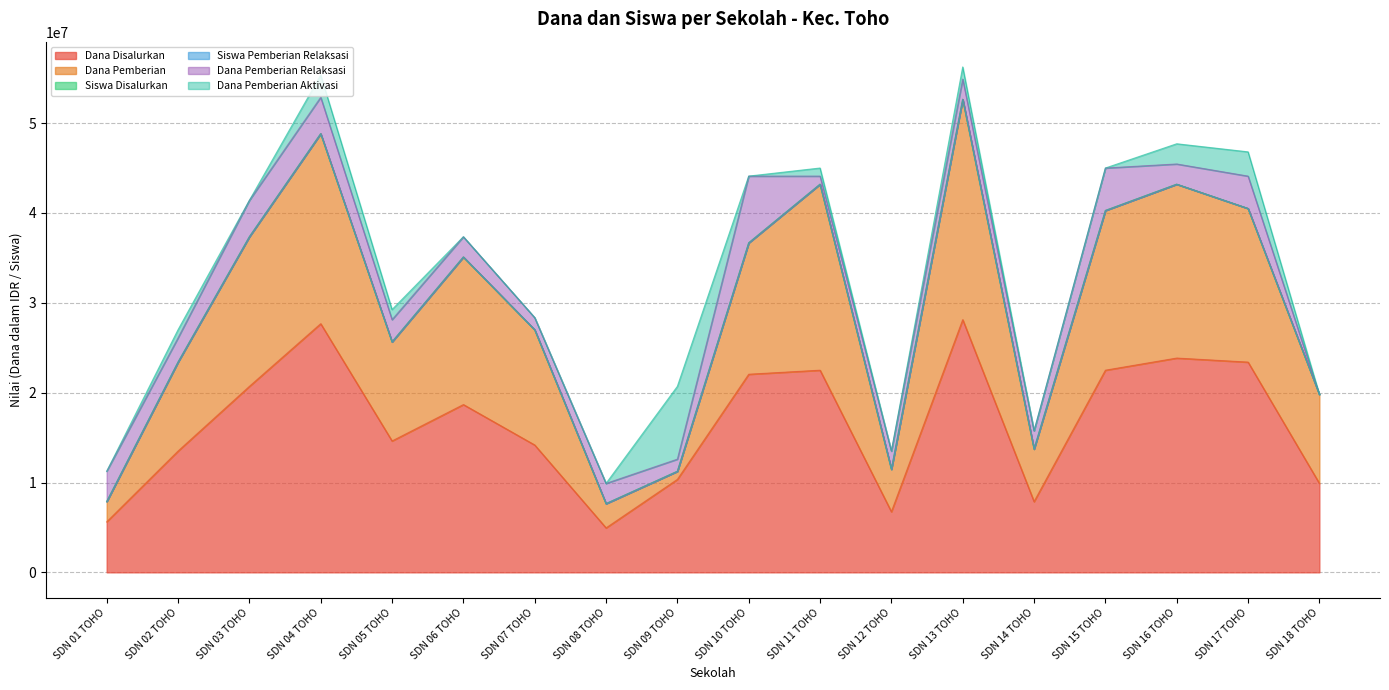

True or false: Dana Pemberian has a value of 19800000 at SDN 18 TOHO.

True